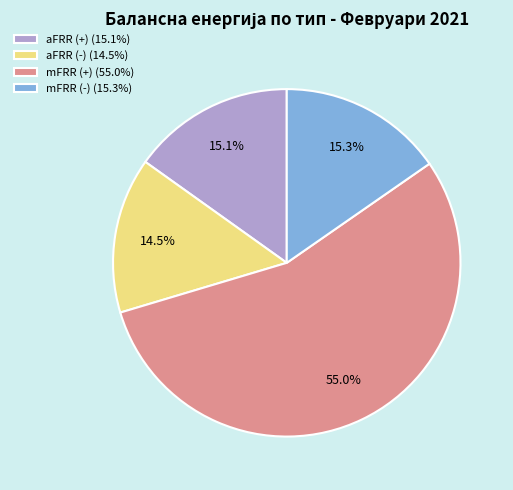

Approximately how many times larger is the value at aFRR (+) (15.1%) compared to mFRR (+) (55.0%)?

0.3